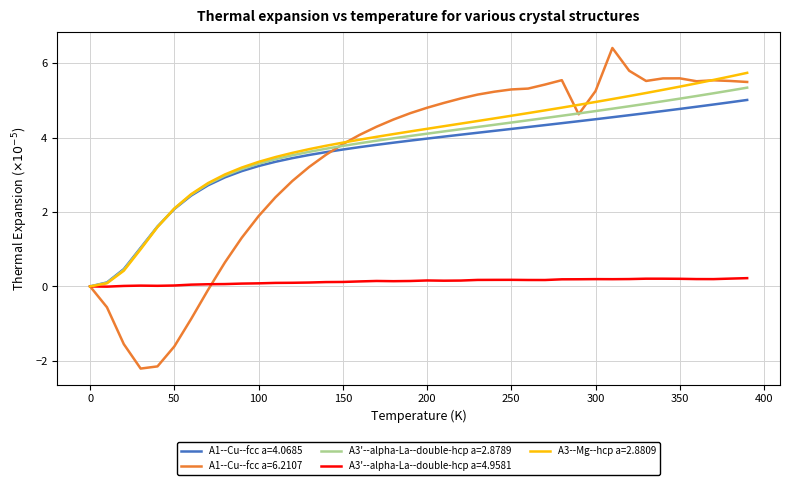

Which series has the widest spread of values?

A1--Cu--fcc a=6.2107